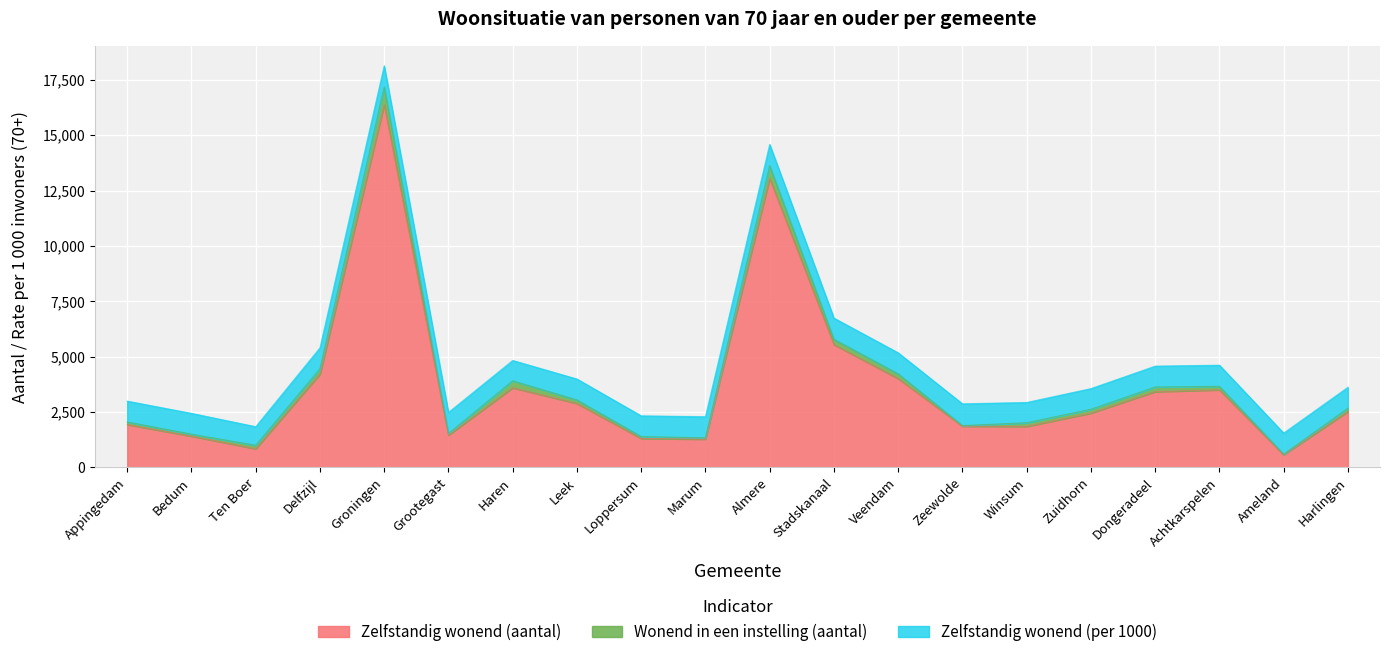

Reading left to right, extract all data points from this chart.

Zelfstandig wonend (aantal): Appingedam=1930	Bedum=1405	Ten Boer=835	Delfzijl=4205	Groningen=16375	Grootegast=1450	Haren=3590	Leek=2880	Loppersum=1300	Marum=1270	Almere=13045	Stadskanaal=5540	Veendam=4005	Zeewolde=1855	Winsum=1845	Zuidhorn=2445	Dongeradeel=3415	Achtkarspelen=3495	Ameland=565	Harlingen=2515
Wonend in een instelling (aantal): Appingedam=115	Bedum=90	Ten Boer=155	Delfzijl=245	Groningen=805	Grootegast=75	Haren=315	Leek=160	Loppersum=85	Marum=60	Almere=580	Stadskanaal=240	Veendam=215	Zeewolde=25	Winsum=165	Zuidhorn=175	Dongeradeel=210	Achtkarspelen=160	Ameland=25	Harlingen=155
Zelfstandig wonend (per 1000): Appingedam=943	Bedum=940	Ten Boer=843	Delfzijl=945	Groningen=953	Grootegast=951	Haren=919	Leek=947	Loppersum=938	Marum=954	Almere=957	Stadskanaal=958	Veendam=950	Zeewolde=986	Winsum=917	Zuidhorn=933	Dongeradeel=943	Achtkarspelen=956	Ameland=954	Harlingen=942